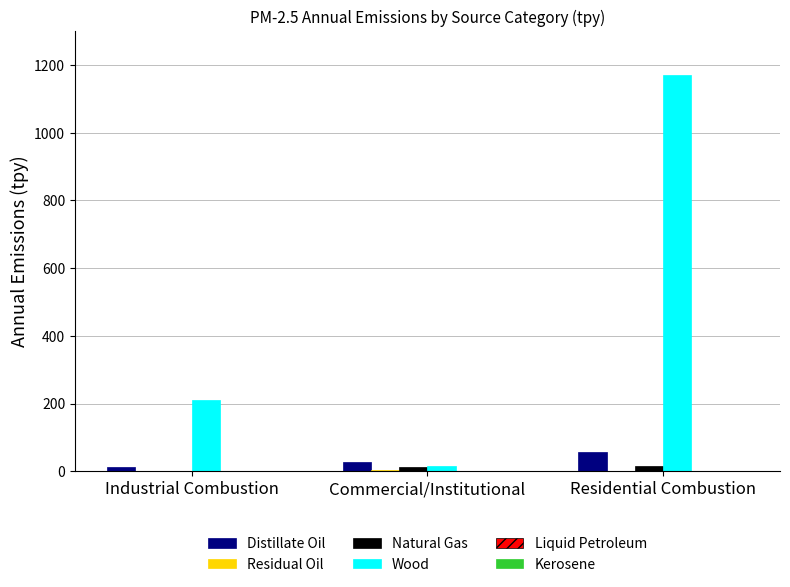

Which label corresponds to the largest value in the chart?

Residential Combustion